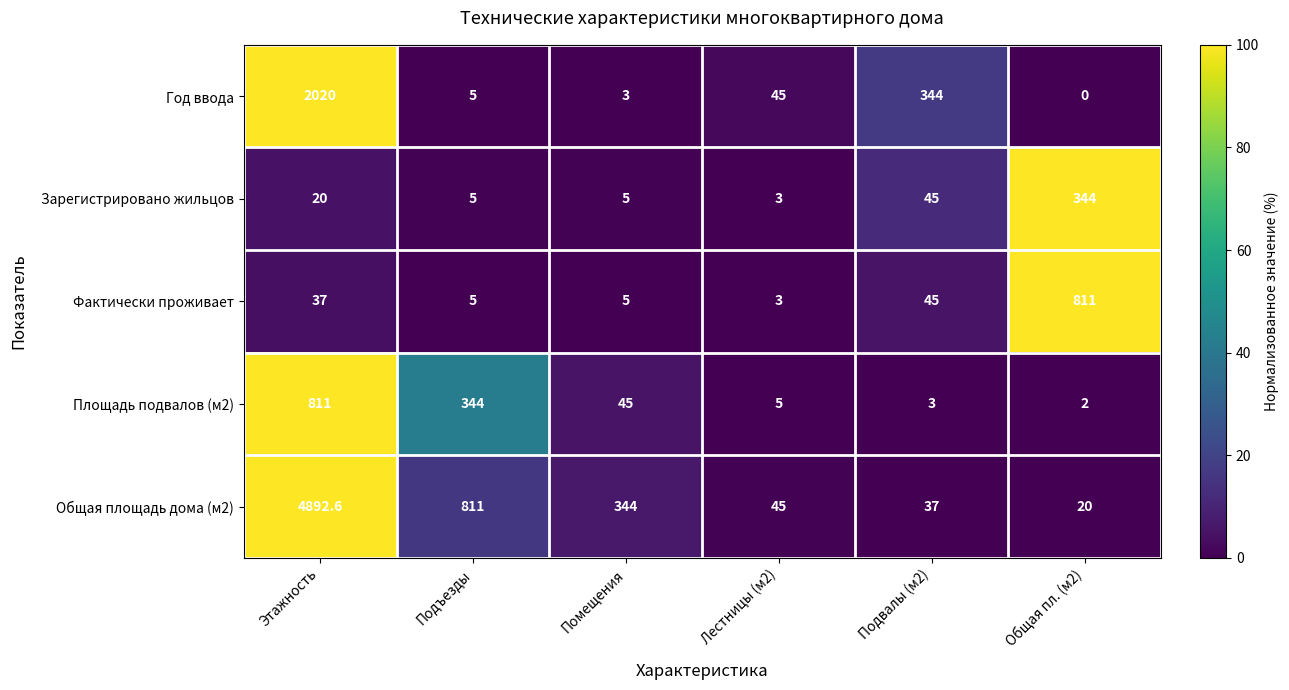

The Общая площадь дома (м2) series shows 45.0 at Лестницы (м2). True or false?

True